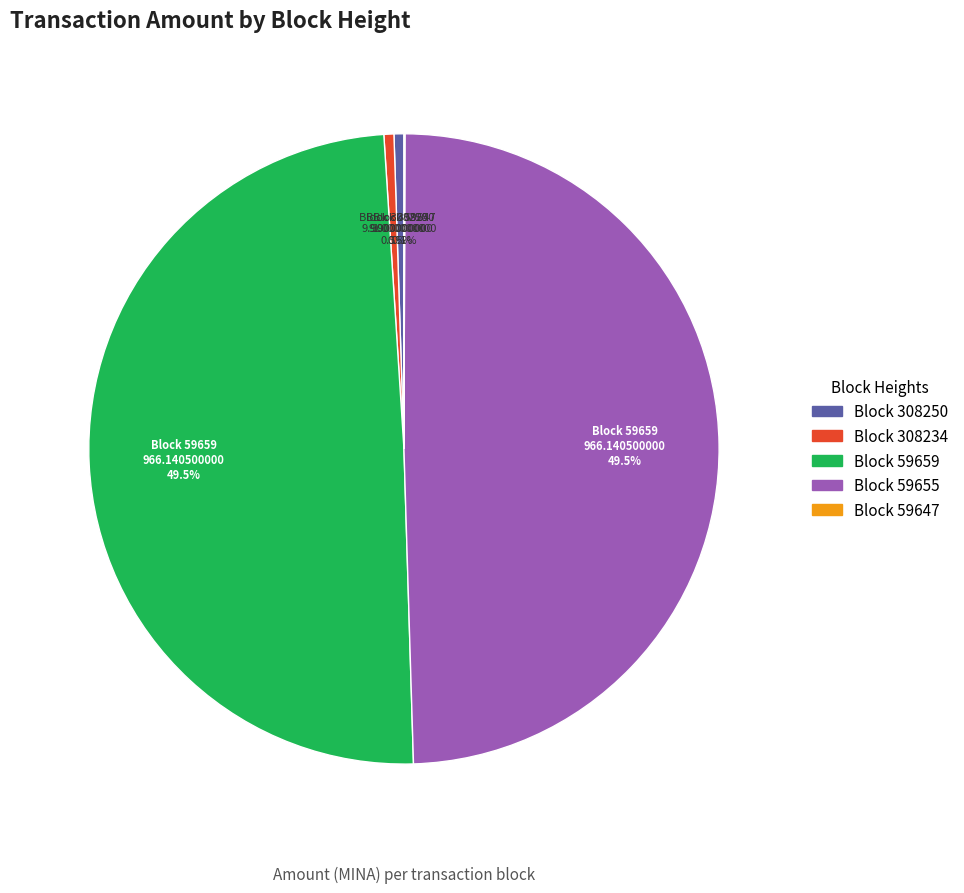

Is there any slice that represents more than half of the pie?

No